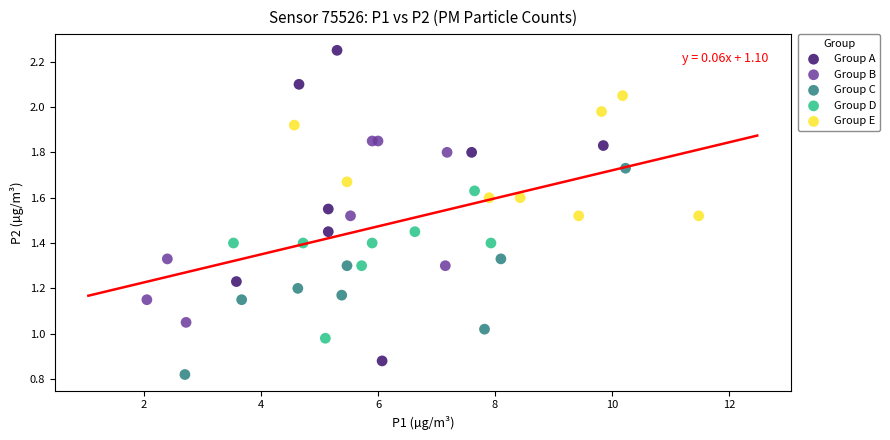

What are all the series names shown in the legend?

Group A, Group B, Group C, Group D, Group E